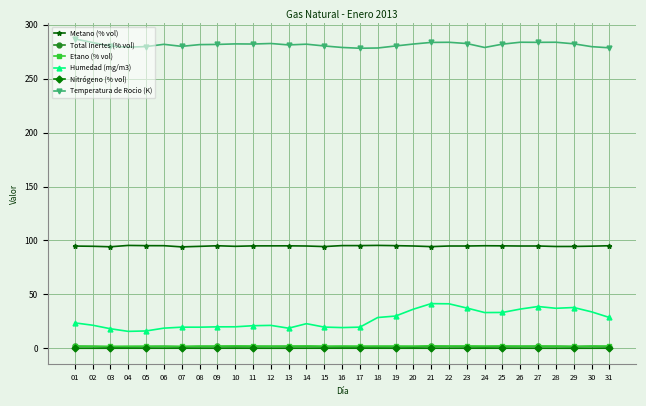

True or false: Etano (% vol) and Humedad (mg/m3) intersect in this chart.

False